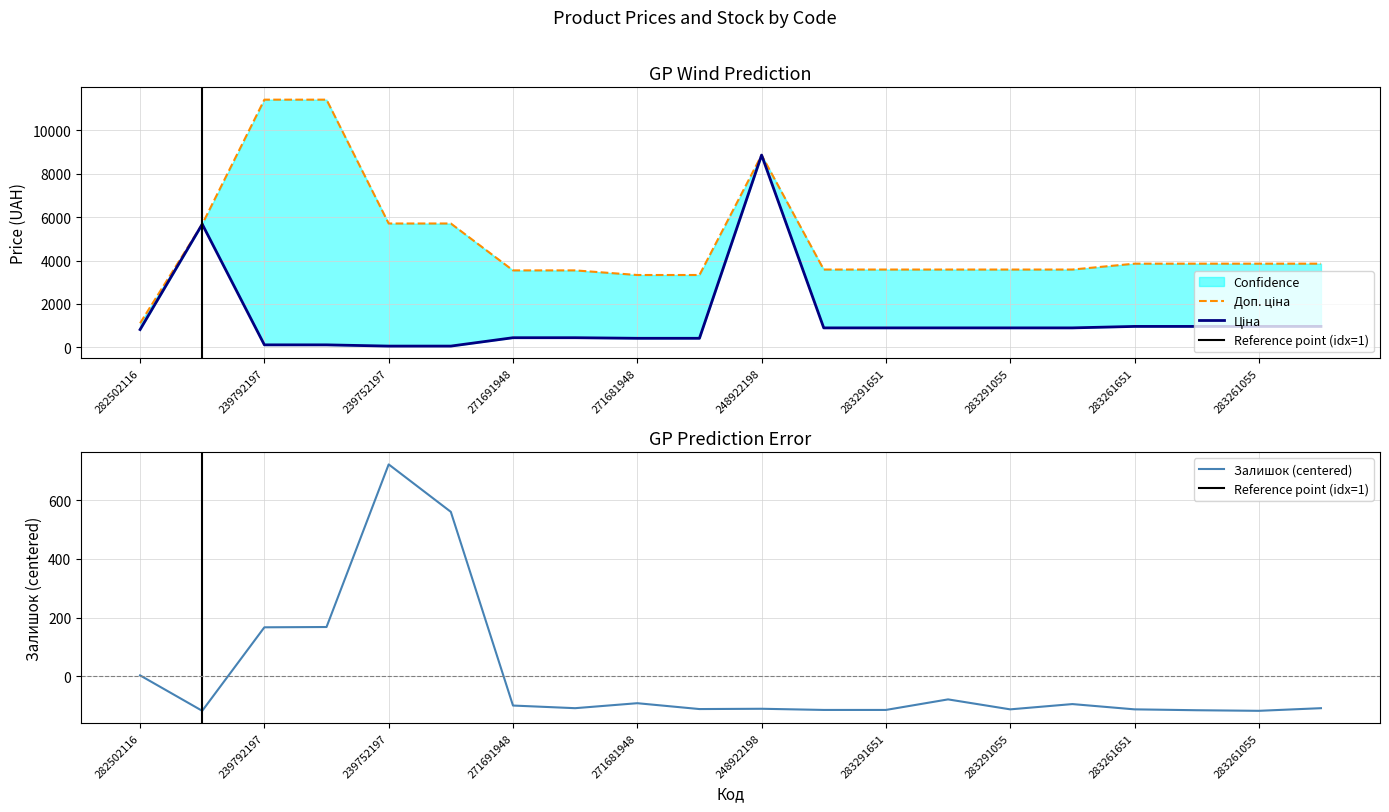

The Доп. ціна series shows 11410.0 at 239792196. True or false?

True